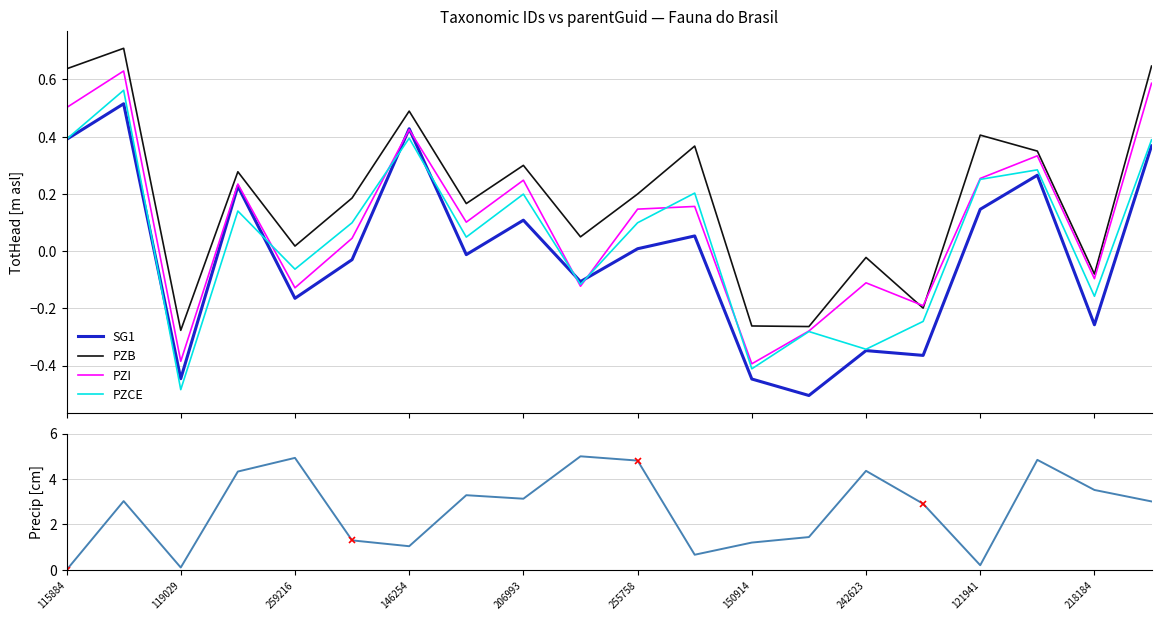

True or false: SG1 and PZB cross at least once.

False